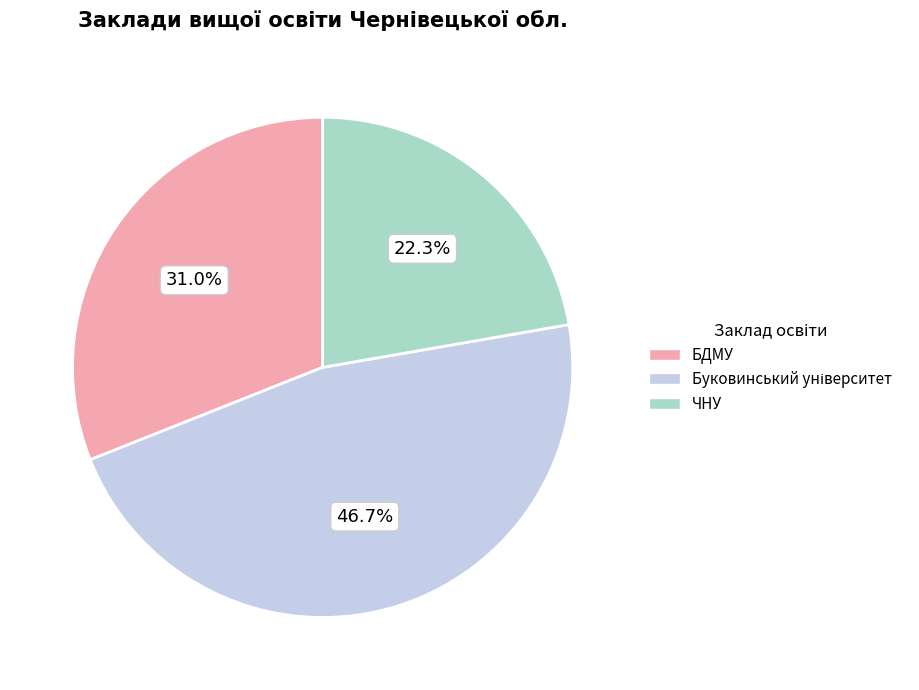

Does any single category account for the majority?

No